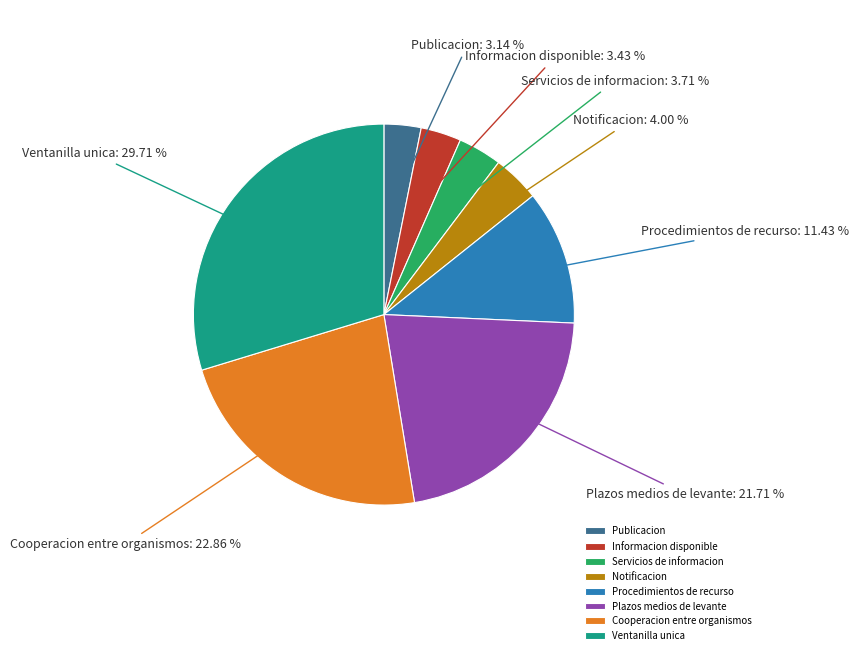

Which category has the biggest portion of the pie?

Ventanilla unica